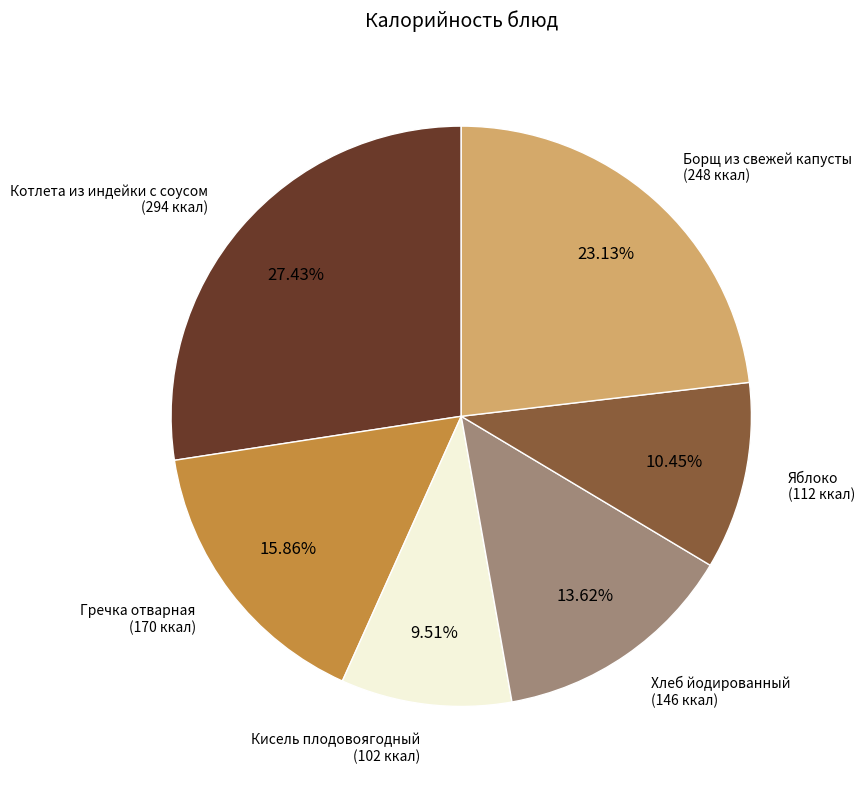

To the nearest percent, what is the difference between the largest and smallest slice percentages?

18%